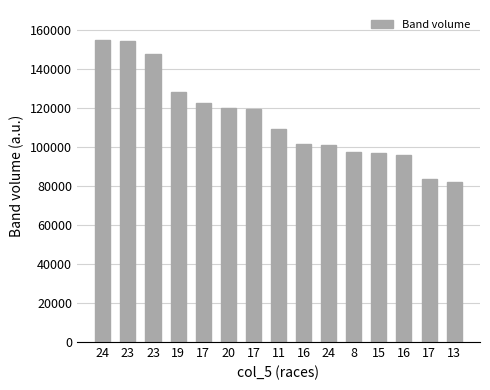

Reading right to left, list all the values displayed in this chart.

81867	83543	95504	96680	97135	101033	101143	109025	119222	119847	122229	127782	147432	153998	154607